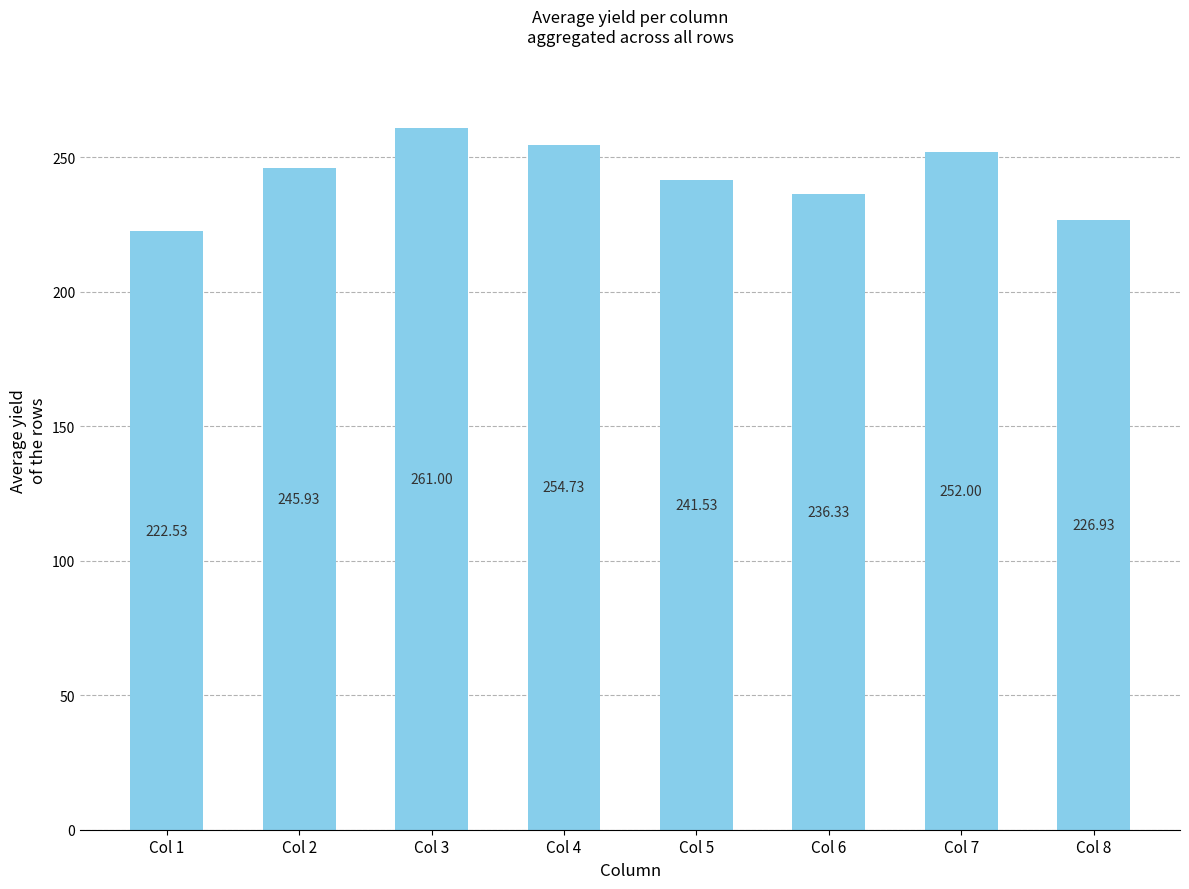

List the labels in order of value, smallest first.

Col 1, Col 8, Col 6, Col 5, Col 2, Col 7, Col 4, Col 3